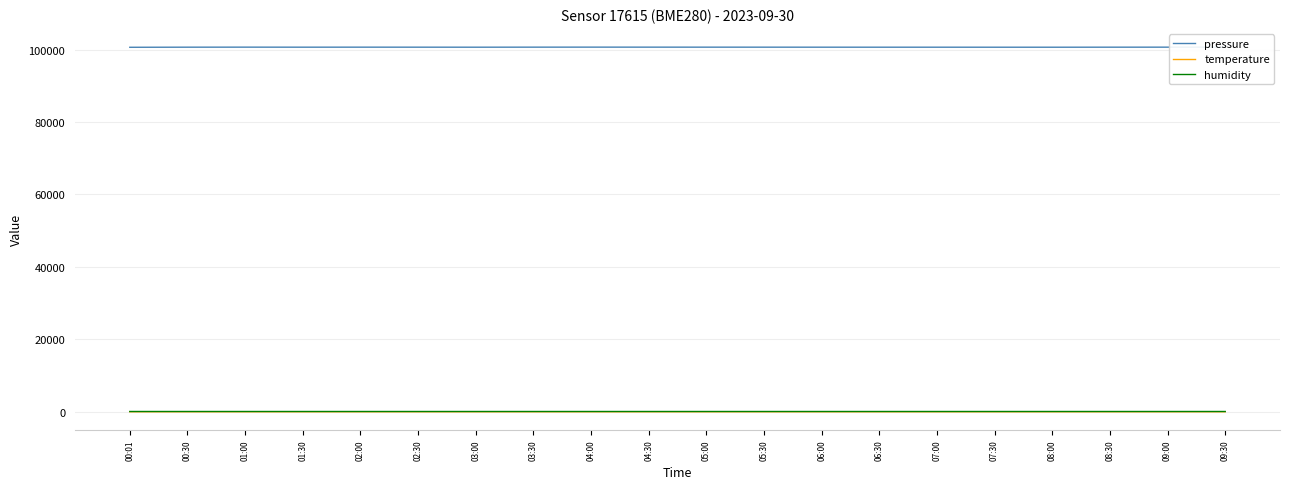

Is the value of pressure at 03:00 greater than the value of temperature at 08:30?

Yes